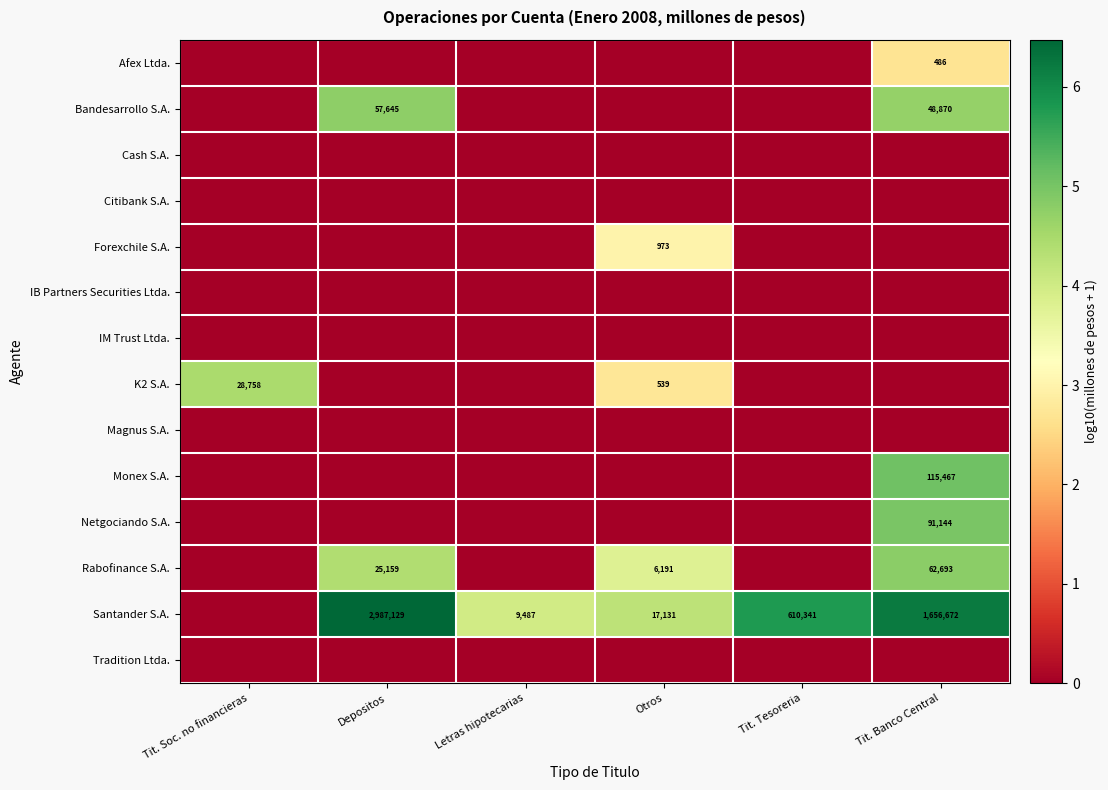

True or false: Rabofinance S.A. has a value of 100919 at Tit. Banco Central.

False